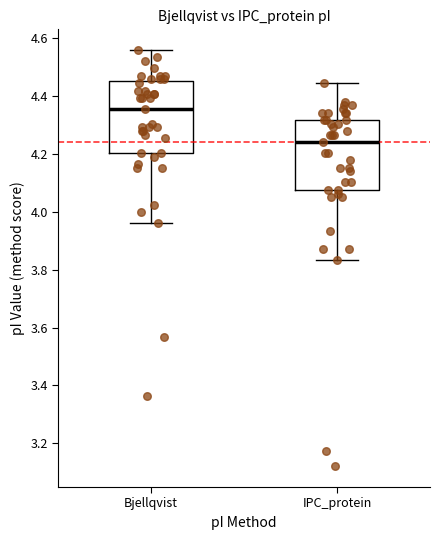

Where is the upper edge of the box for Bjellqvist on the y-axis? The values are not printed on the chart, so give them approximately, as read against the axis.

4.46